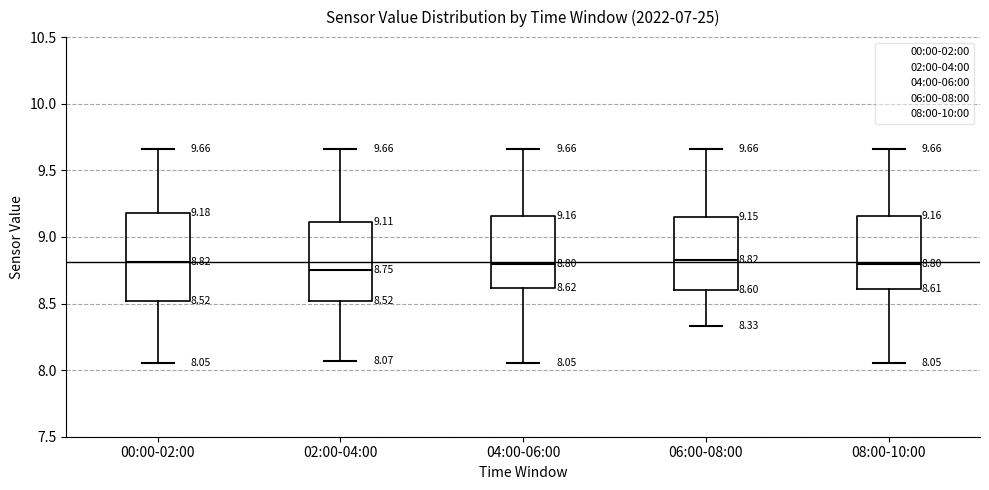

Which box is the tallest, from its lower edge to its upper edge?

00:00-02:00